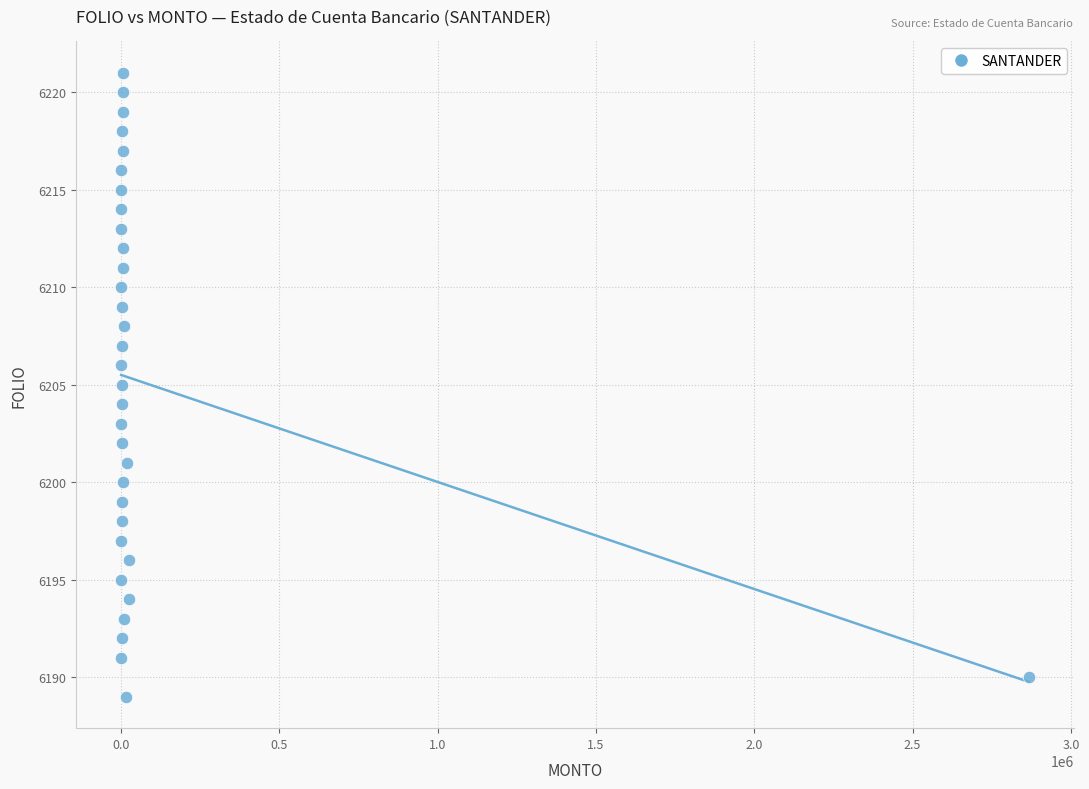

What is the range of Y values (max minus min)?

32